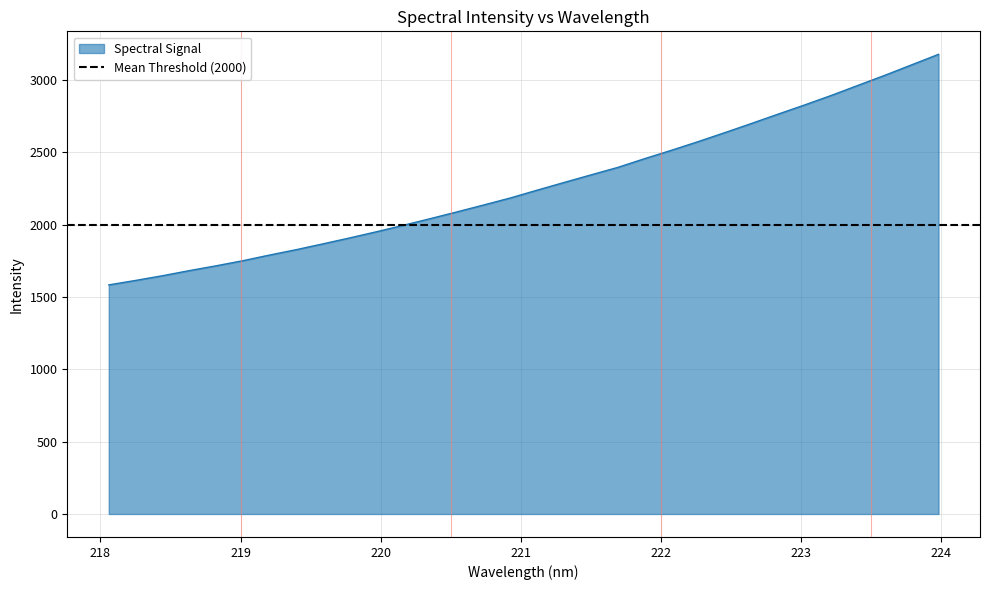

Reading right to left, list all the values displayed in this chart.

3178.2	3105.9	3033.7	2964.5	2894.7	2828.7	2764.7	2699.8	2636.2	2573.9	2514.0	2456.2	2395.9	2344.4	2292.1	2239.4	2185.4	2136.7	2088.8	2042.0	1996.2	1951.7	1909.1	1868.0	1827.7	1790.3	1751.1	1715.8	1682.5	1647.3	1614.8	1584.0